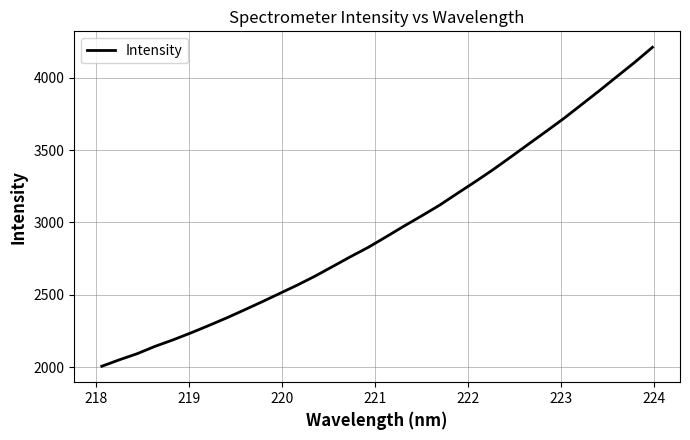

What is the difference between the maximum and minimum values?

2205.4